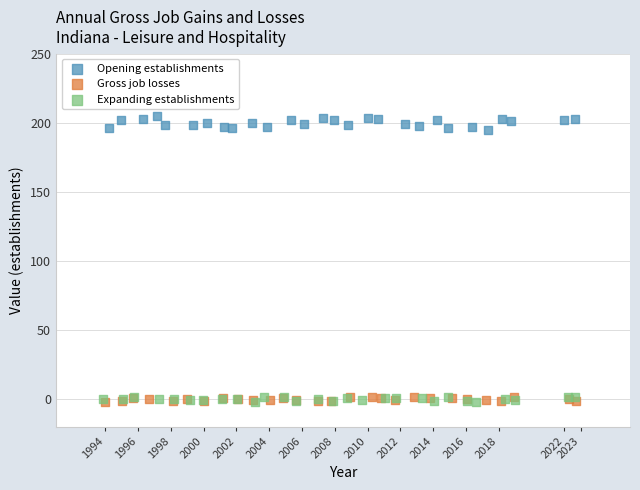

Which series reaches the maximum Y coordinate?

Opening establishments